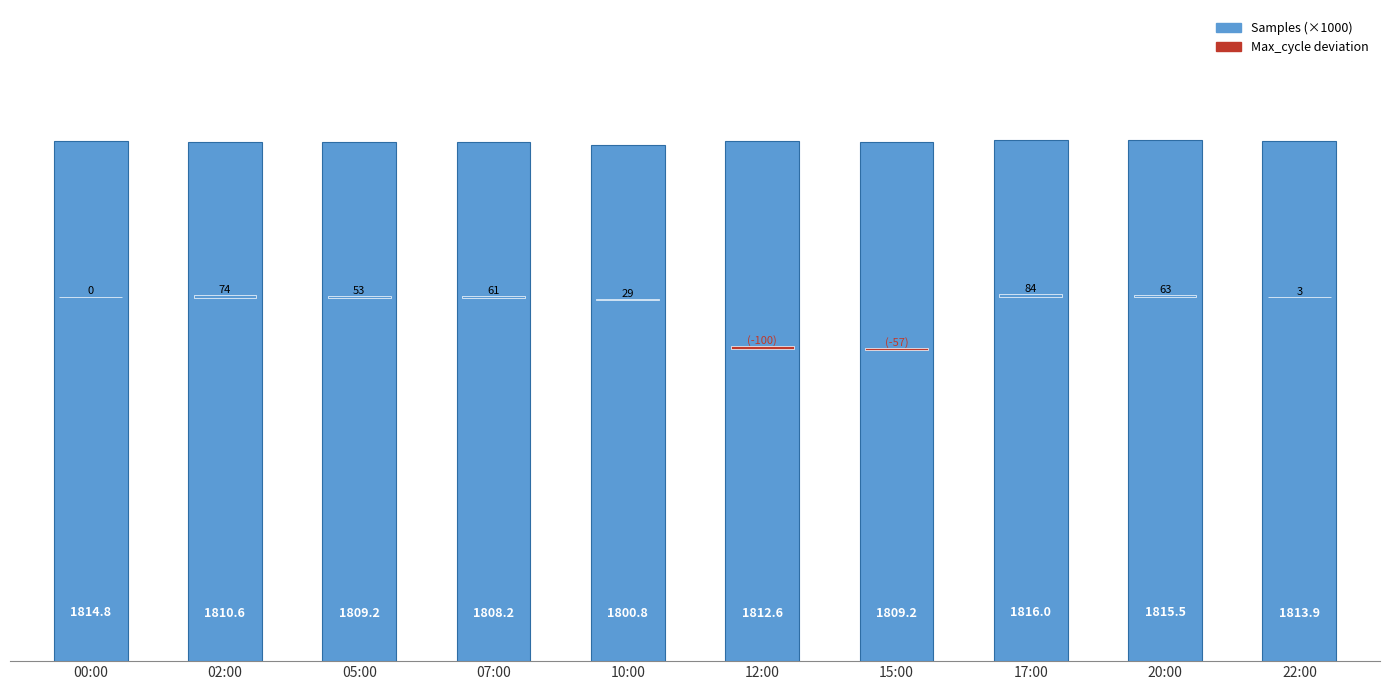

Are the bars grouped side by side (vs. stacked)?

No